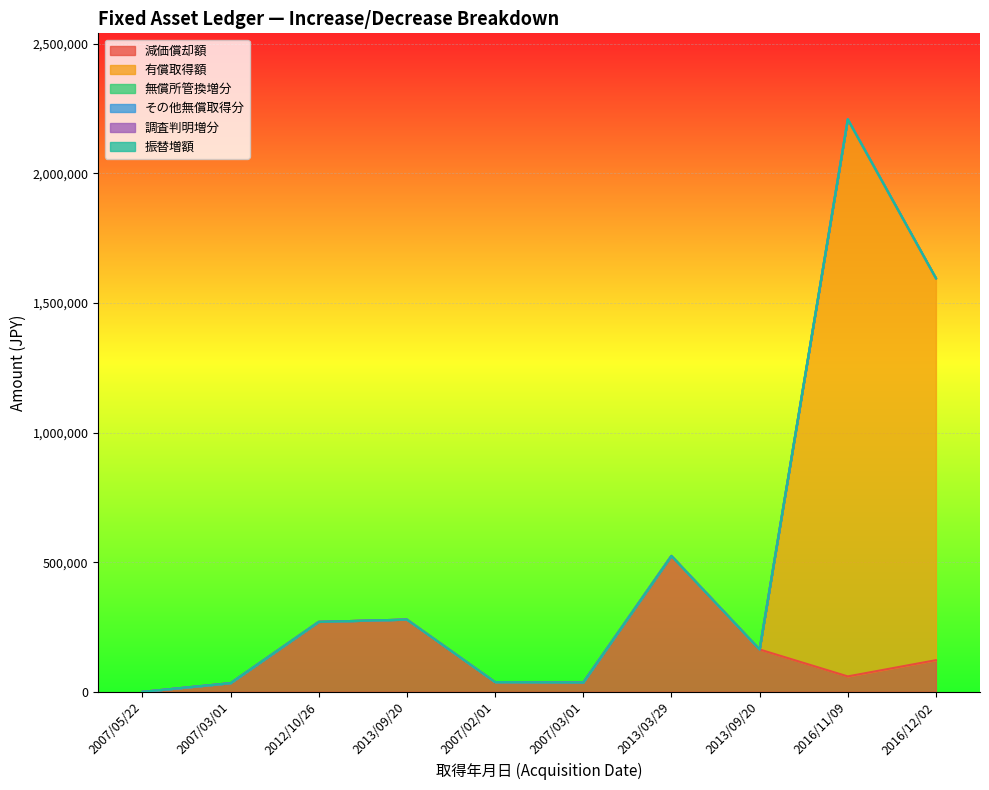

Reading left to right, what are all the values shown in this chart?

減価償却額: 2007/05/22=0	2007/03/01=33547	2012/10/26=269856	2013/09/20=278690	2007/02/01=37482	2007/03/01=35878	2013/03/29=524370	2013/09/20=163447	2016/11/09=59494	2016/12/02=122089
有償取得額: 2007/05/22=0	2007/03/01=0	2012/10/26=0	2013/09/20=0	2007/02/01=0	2007/03/01=0	2013/03/29=0	2013/09/20=0	2016/11/09=2149200	2016/12/02=1473498
無償所管換増分: 2007/05/22=0	2007/03/01=0	2012/10/26=0	2013/09/20=0	2007/02/01=0	2007/03/01=0	2013/03/29=0	2013/09/20=0	2016/11/09=0	2016/12/02=0
その他無償取得分: 2007/05/22=0	2007/03/01=0	2012/10/26=0	2013/09/20=0	2007/02/01=0	2007/03/01=0	2013/03/29=0	2013/09/20=0	2016/11/09=0	2016/12/02=0
調査判明増分: 2007/05/22=0	2007/03/01=0	2012/10/26=0	2013/09/20=0	2007/02/01=0	2007/03/01=0	2013/03/29=0	2013/09/20=0	2016/11/09=0	2016/12/02=0
振替増額: 2007/05/22=0	2007/03/01=0	2012/10/26=0	2013/09/20=0	2007/02/01=0	2007/03/01=0	2013/03/29=0	2013/09/20=0	2016/11/09=0	2016/12/02=0